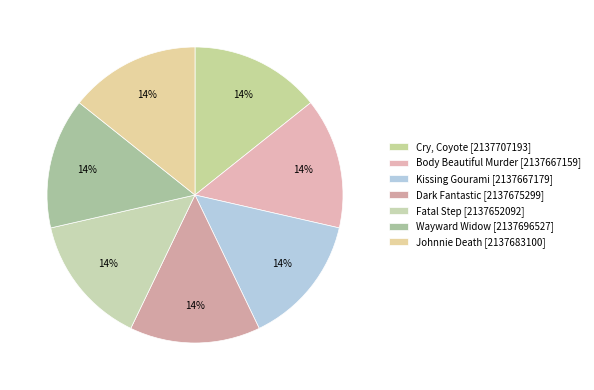

How many segments does this pie chart have?

7